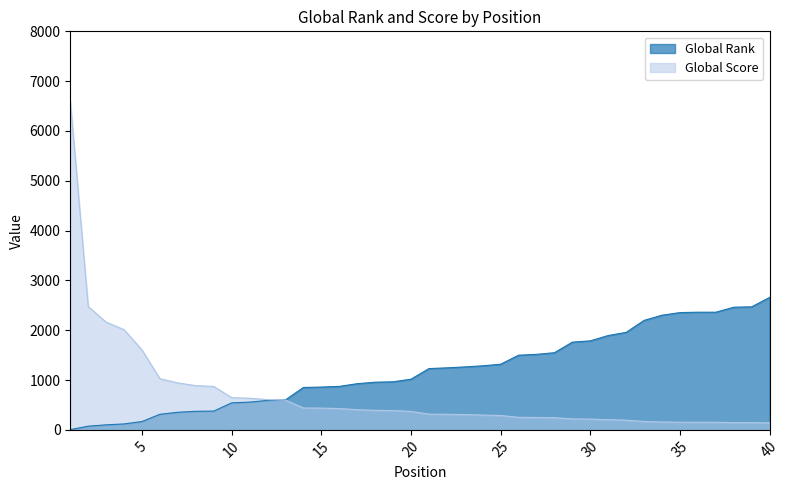

Reading left to right, transcribe all the data shown in this chart.

Global Rank: 5	74	101	119	167	313	353	373	377	542	557	591	602	851	859	873	927	957	965	1017	1230	1245	1264	1286	1318	1499	1516	1549	1761	1787	1894	1957	2198	2302	2354	2362	2362	2462	2470	2659
Global Score: 6603	2476	2163	2011	1604	1026	942	888	871	647	635	608	598	439	437	428	405	392	387	371	316	313	307	297	289	252	249	244	220	216	204	195	169	159	154	153	153	145	144	141